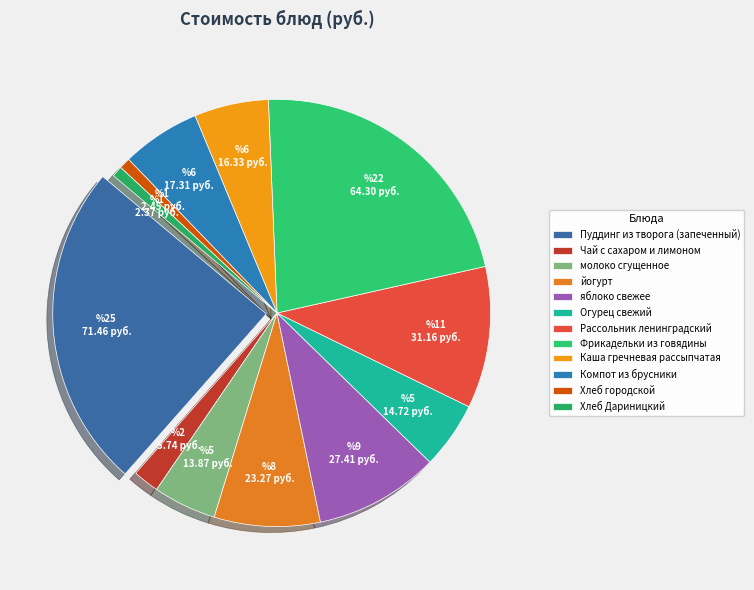

Is Хлеб городской the majority of the pie?

No